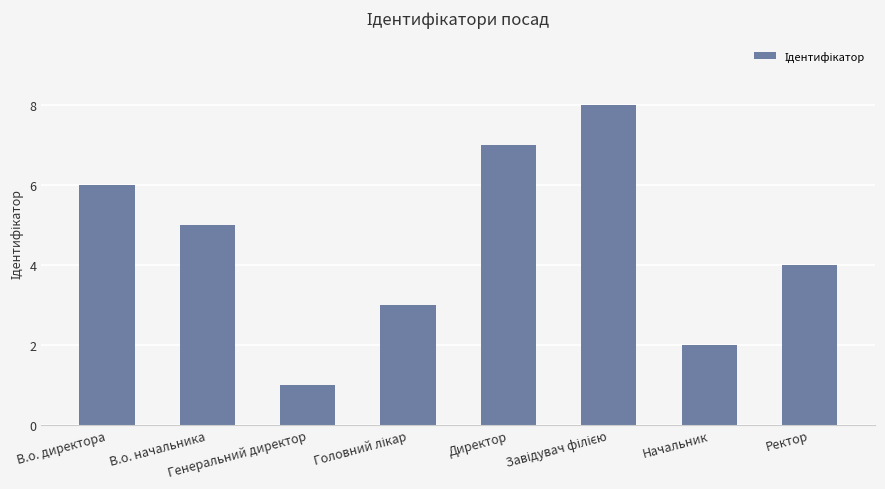

What is the difference between the second highest and minimum values?

6